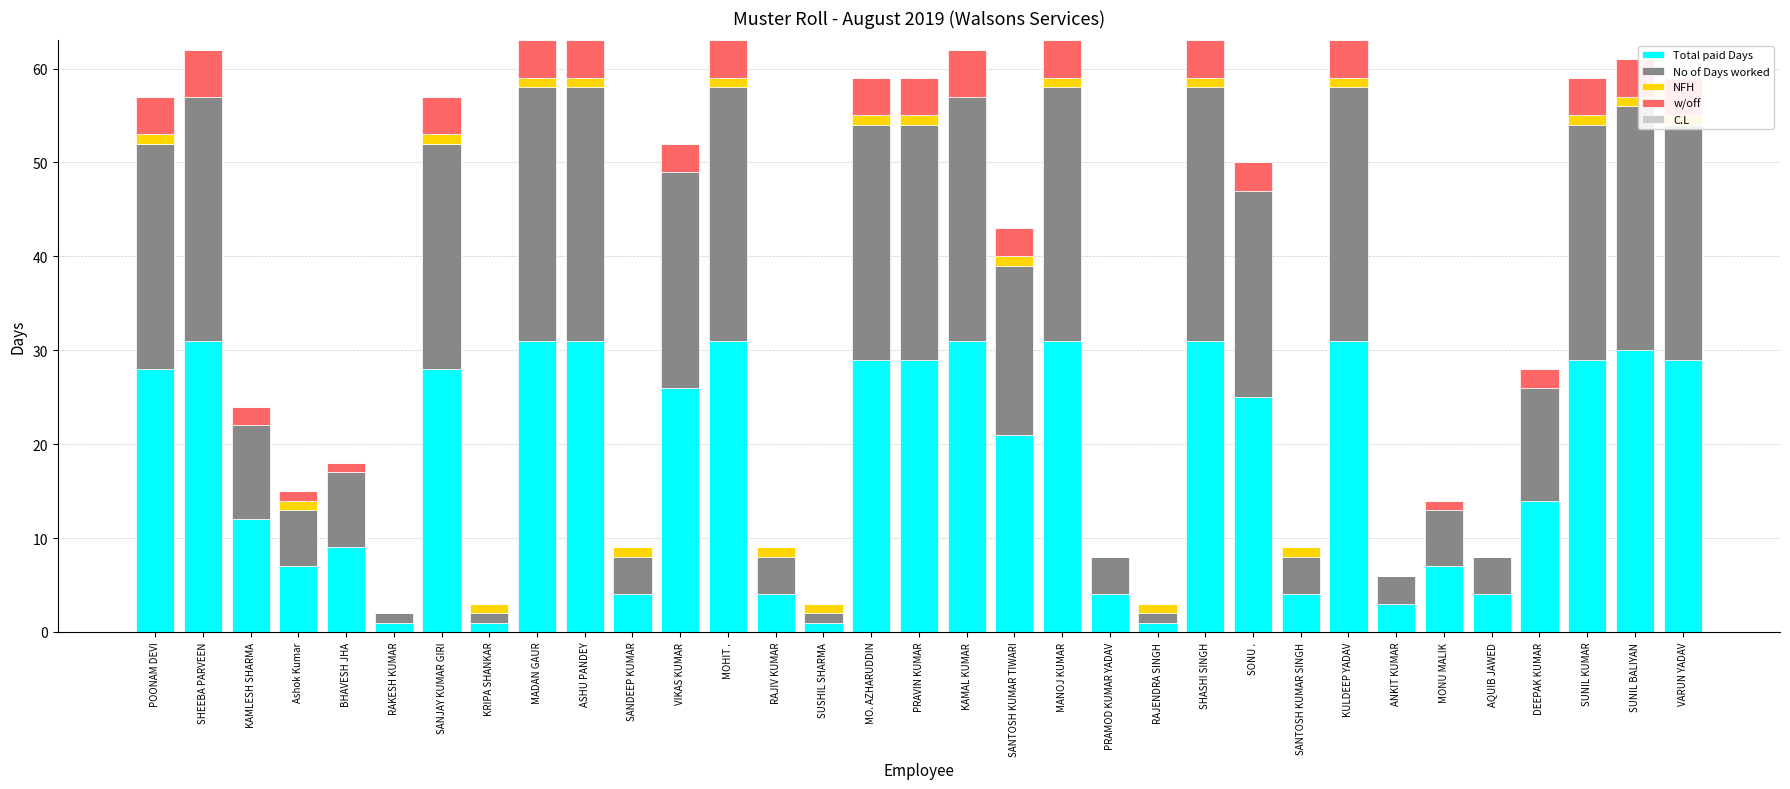

At which label does NFH reach its minimum?

SHEEBA PARVEEN